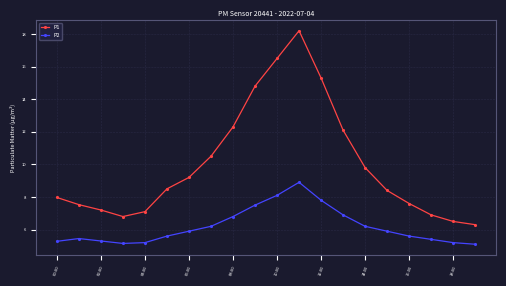

Does the chart display data point markers on the line(s)?

Yes